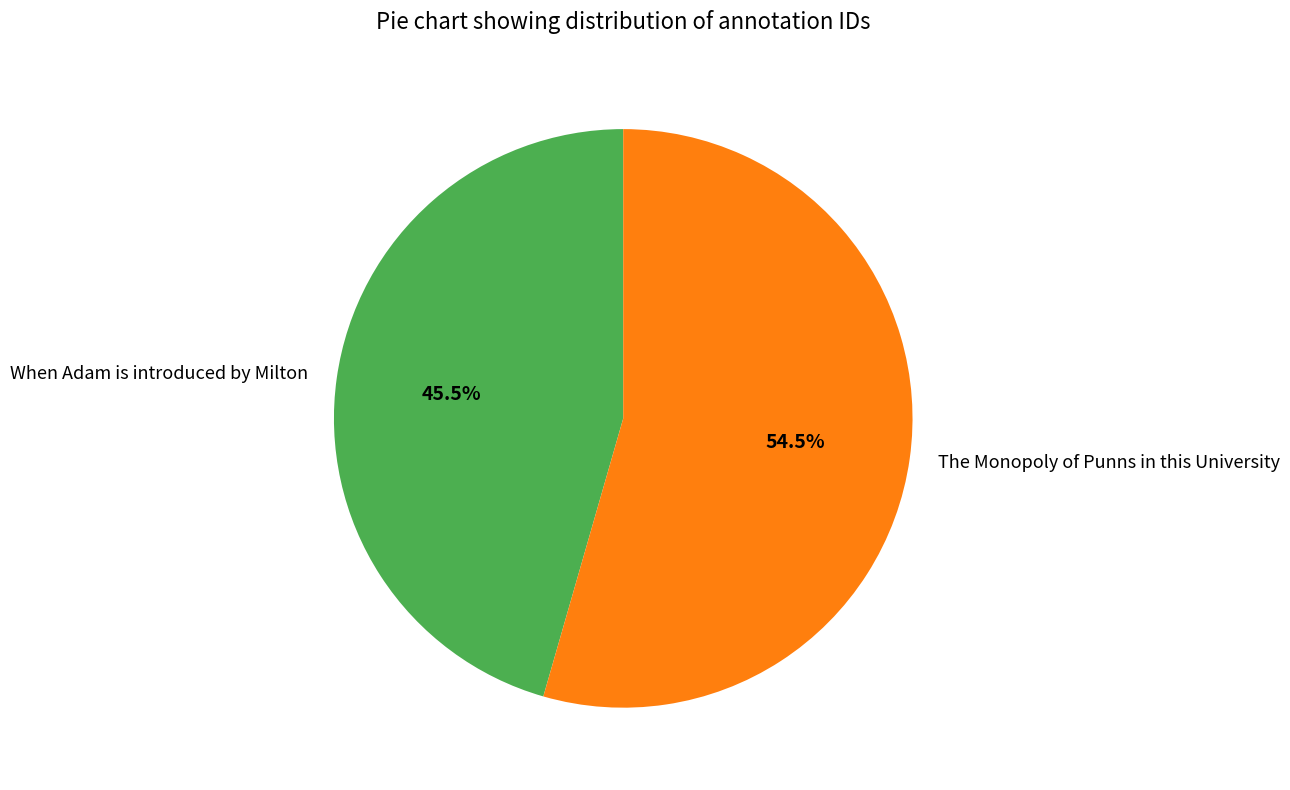

What is the largest slice in the pie chart?

The Monopoly of Punns in this University